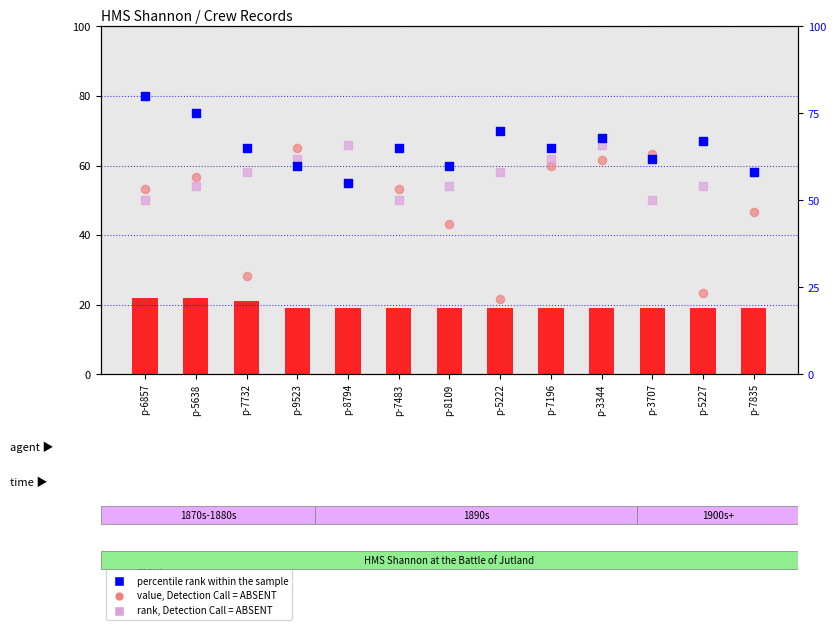

What is the total value across all series at p-9523?

206.0